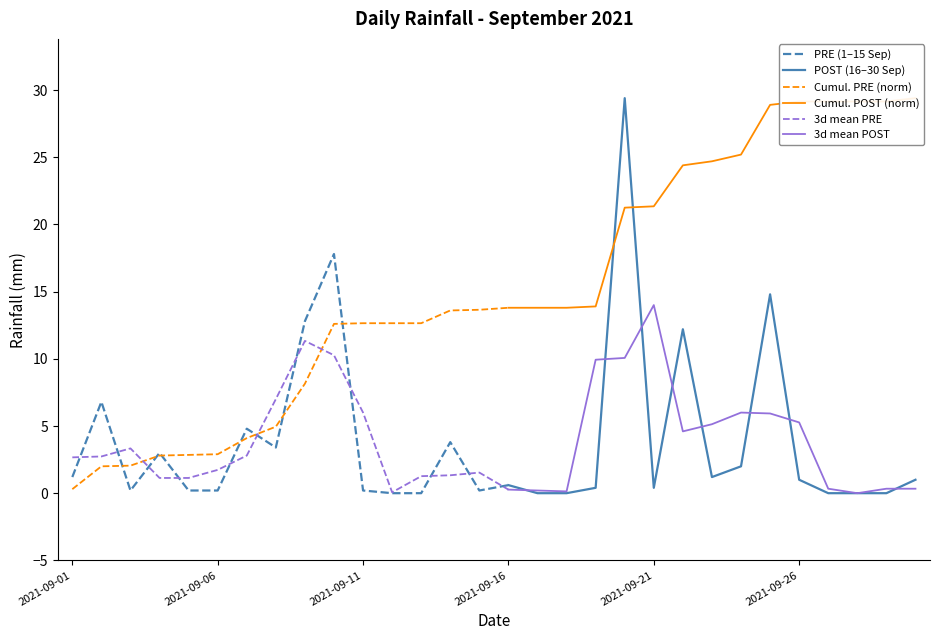

What is the highest value of the 3d mean PRE series?

11.3